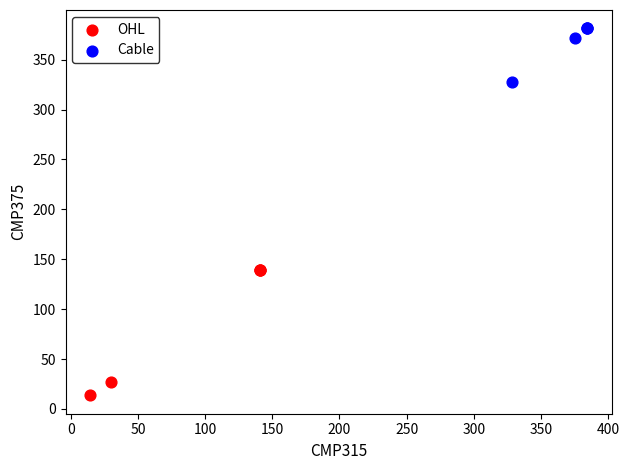

Which series contains the lowest Y value?

OHL